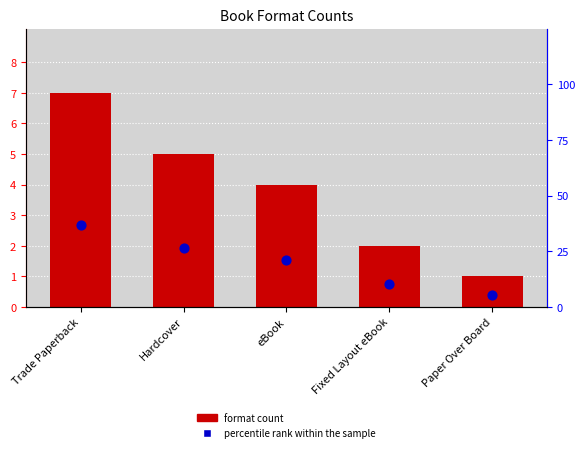

What is the total value across all series at Trade Paperback?

43.8